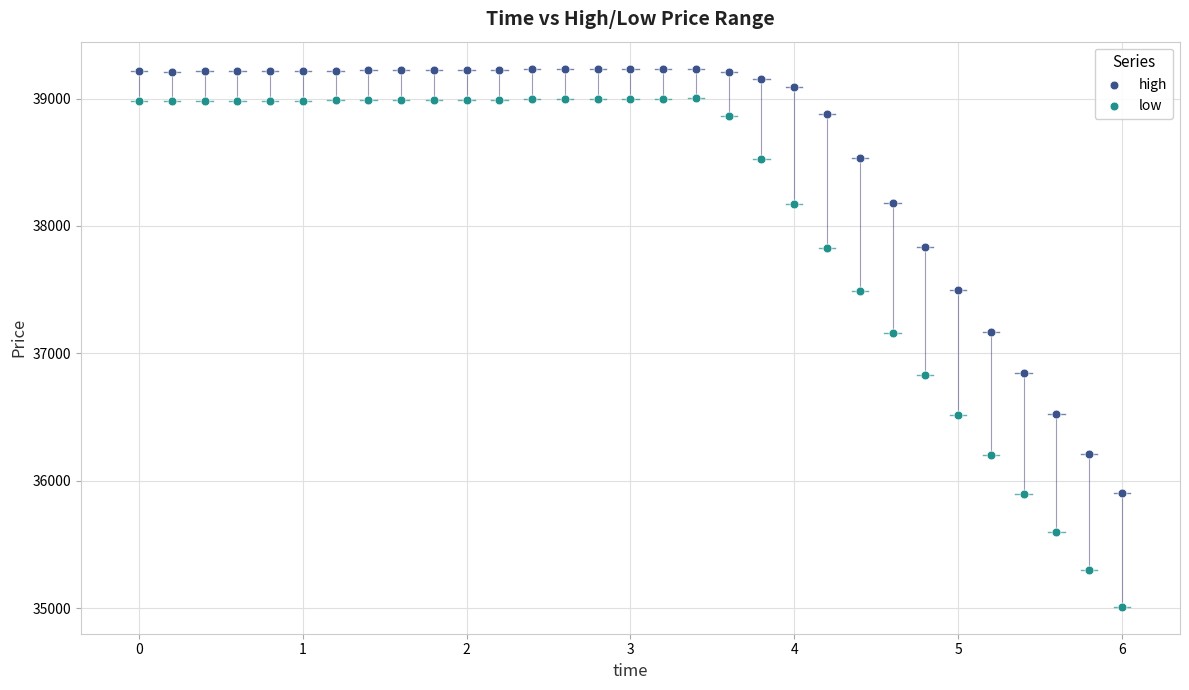

Across all data points, what is the range of X values (max minus min)?

6.0